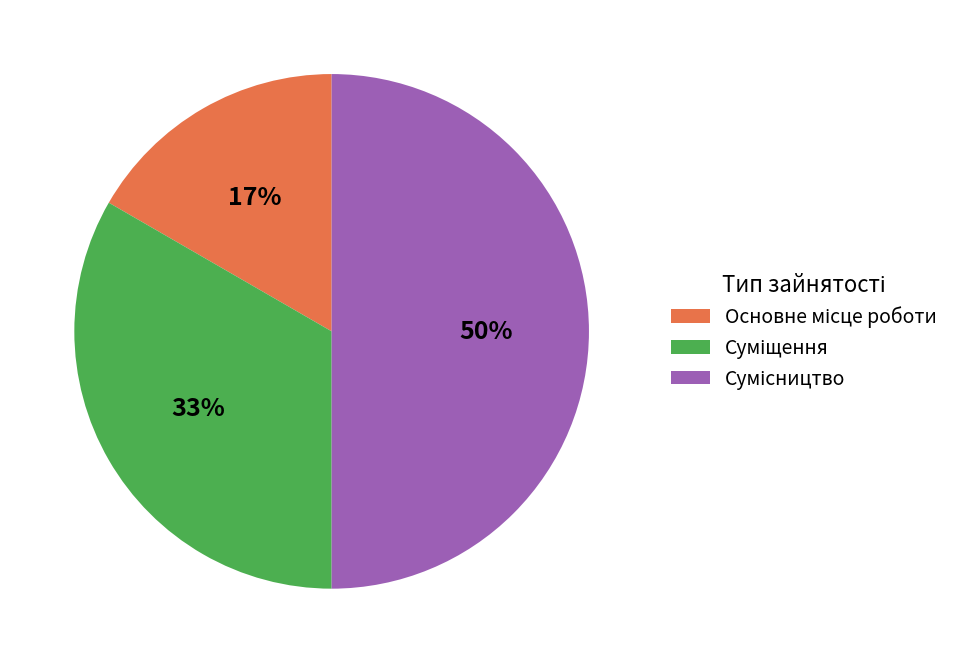

To the nearest percent, what is the difference between the largest and smallest slice percentages?

33%